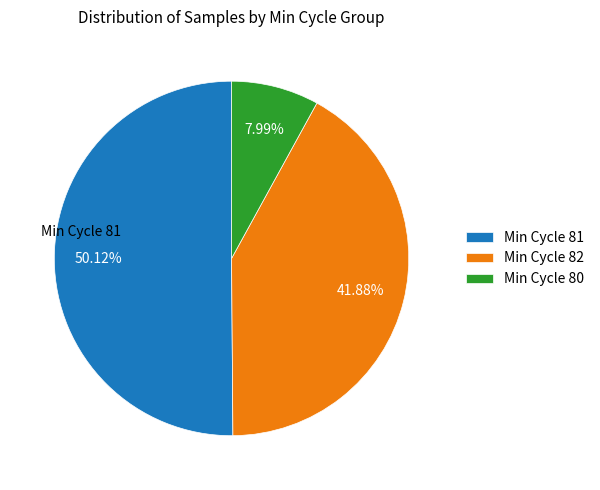

How many slices are in this pie chart?

3